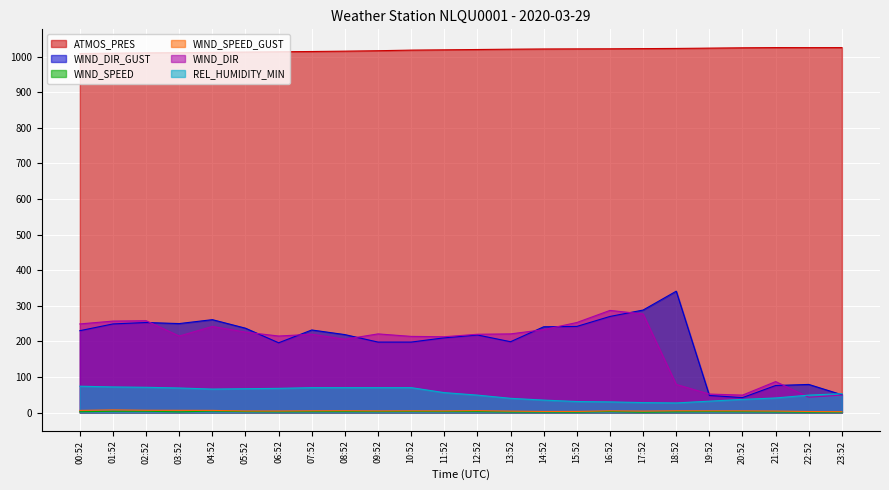

Read the WIND_SPEED value at 14:52.

1.5